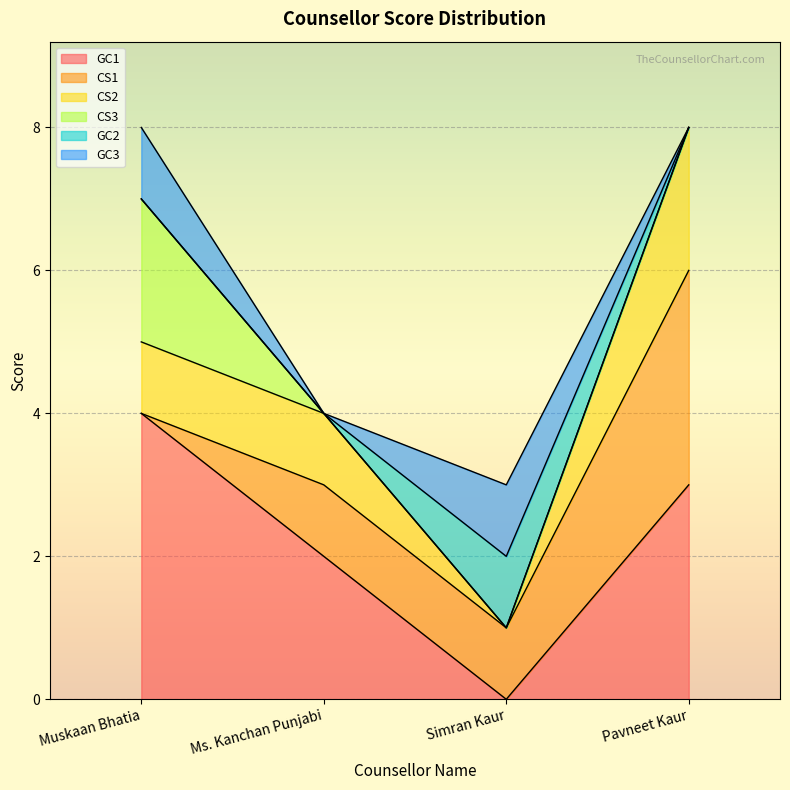

Rank the categories by CS1 value from lowest to highest.

Muskaan Bhatia, Ms. Kanchan Punjabi, Simran Kaur, Pavneet Kaur